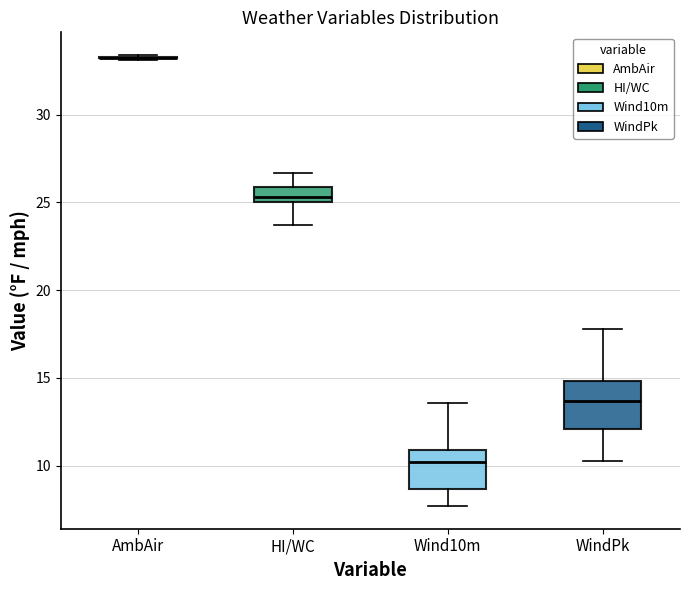

Reading left to right, read every box against the y-axis: the position of its median line, the range the box covers, and the ends of its whiskers. The values are not printed on the chart, so give them approximately, as read against the axis.

AmbAir: box collapsed to a line at 33.0, whiskers 33.0 to 33.5
HI/WC: median 25.5, box 25.0 to 26.0, whiskers 23.5 to 26.5
Wind10m: median 10.0, box 8.5 to 11.0, whiskers 7.5 to 13.5
WindPk: median 13.5, box 12.0 to 15.0, whiskers 10.5 to 18.0